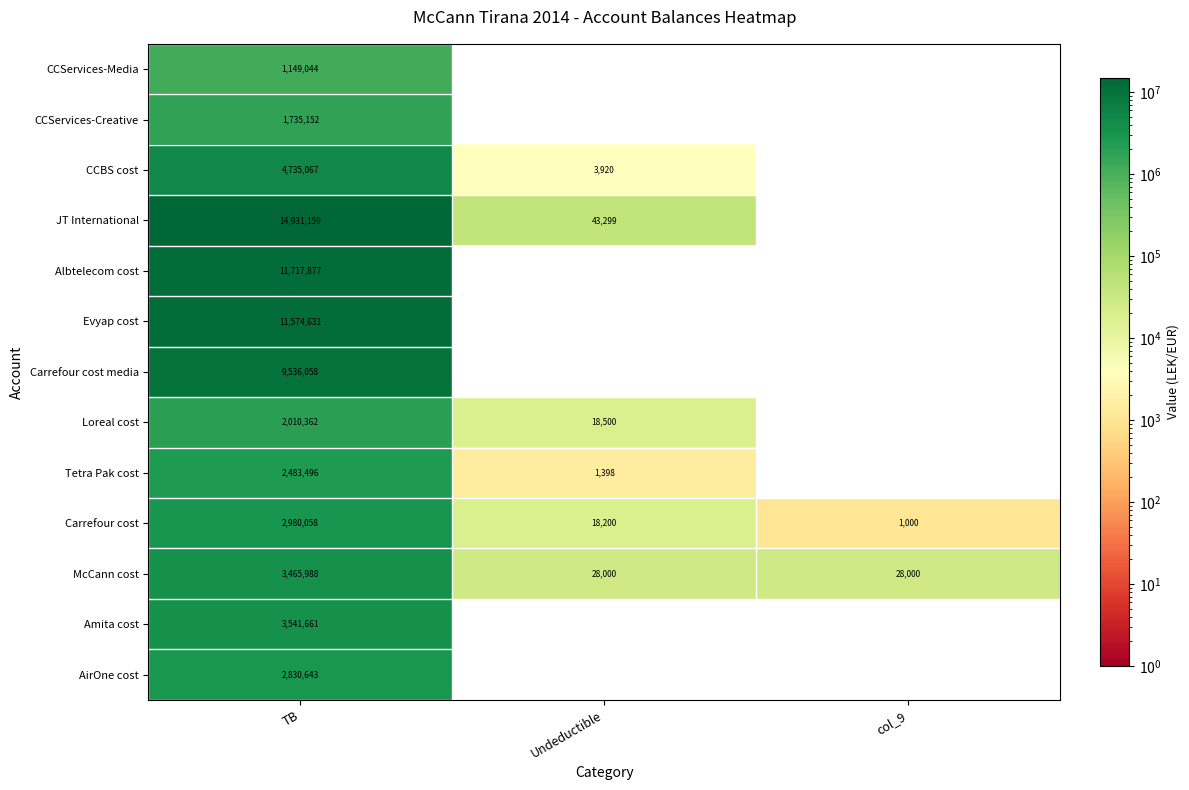

Between Undeductible and col_9, which is larger?

Undeductible